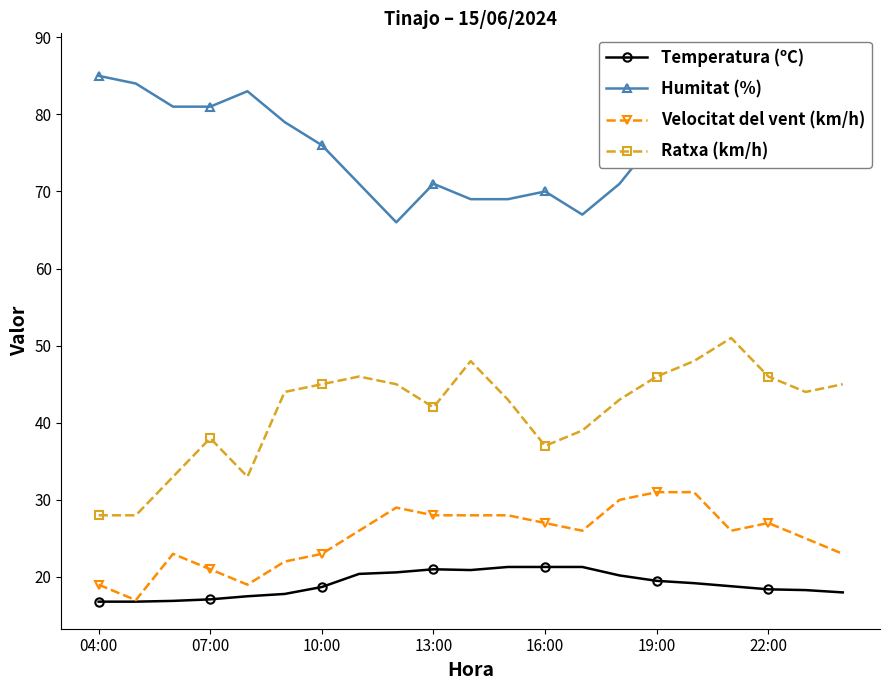

True or false: Temperatura (ºC) and Ratxa (km/h) intersect in this chart.

False